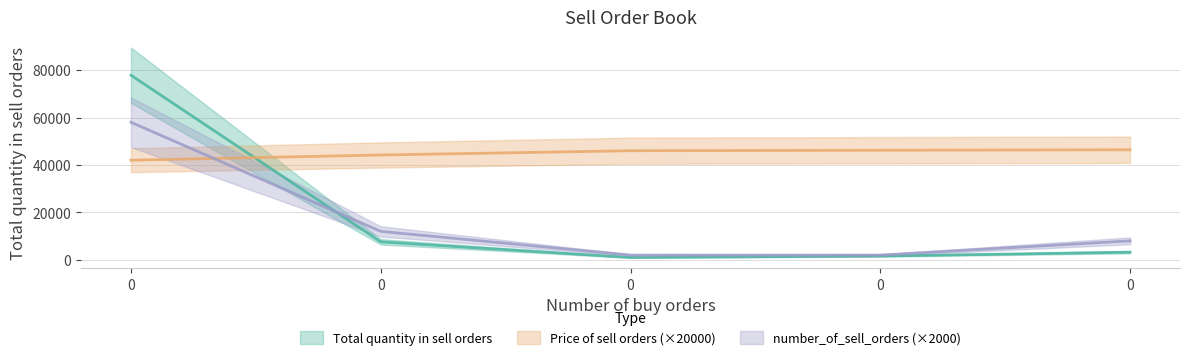

What is the value of the number_of_sell_orders point at the 5th from the left?

58000